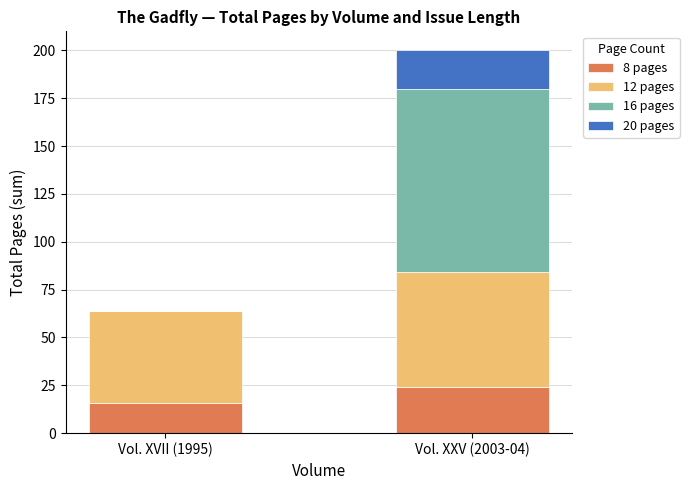

Does the chart contain stacked bars?

Yes